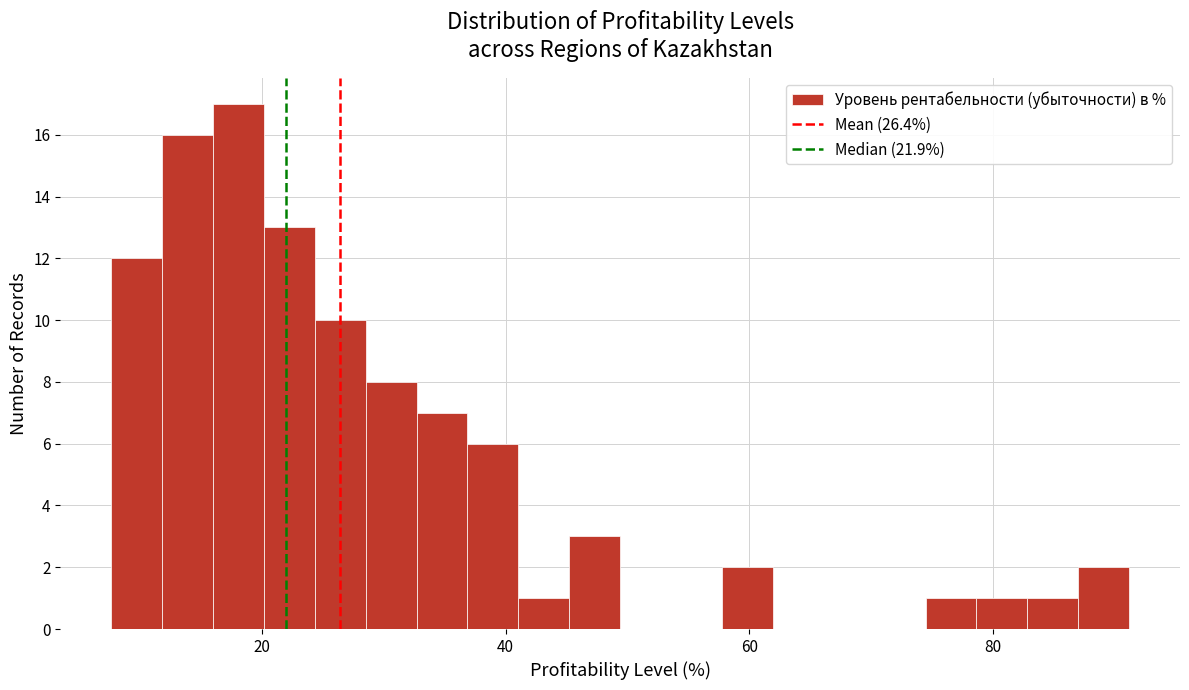

Around what value on the x-axis is the tallest bar? Give the approximate position of its centre, as read against the axis.

18